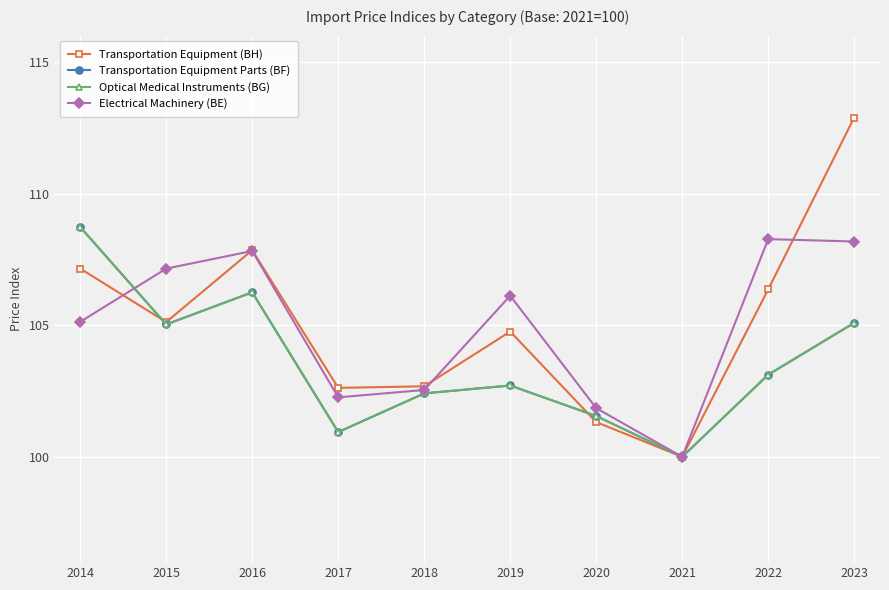

At which label does Optical Medical Instruments (BG) first exceed 103?

2014